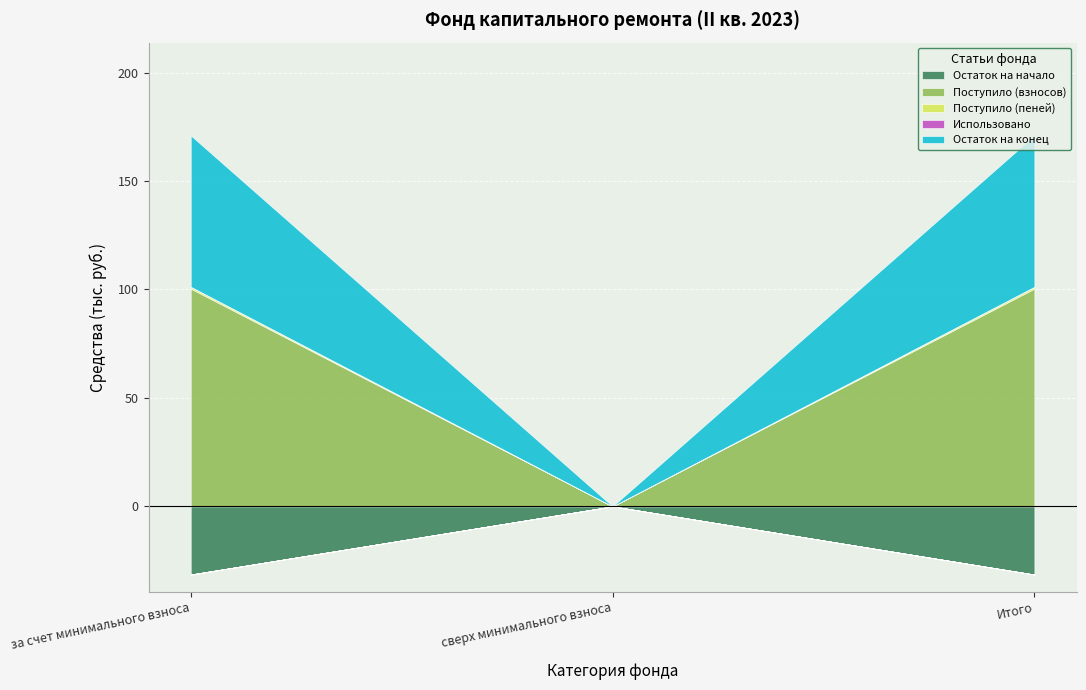

Reading right to left, extract all data points from this chart.

Остаток на начало: -31.4	0.0	-31.4
Поступило (взносов): 100.4	0.0	100.4
Поступило (пеней): 0.8	0.0	0.8
Использовано: 0.0	0.0	0.0
Остаток на конец: 69.8	0.0	69.8